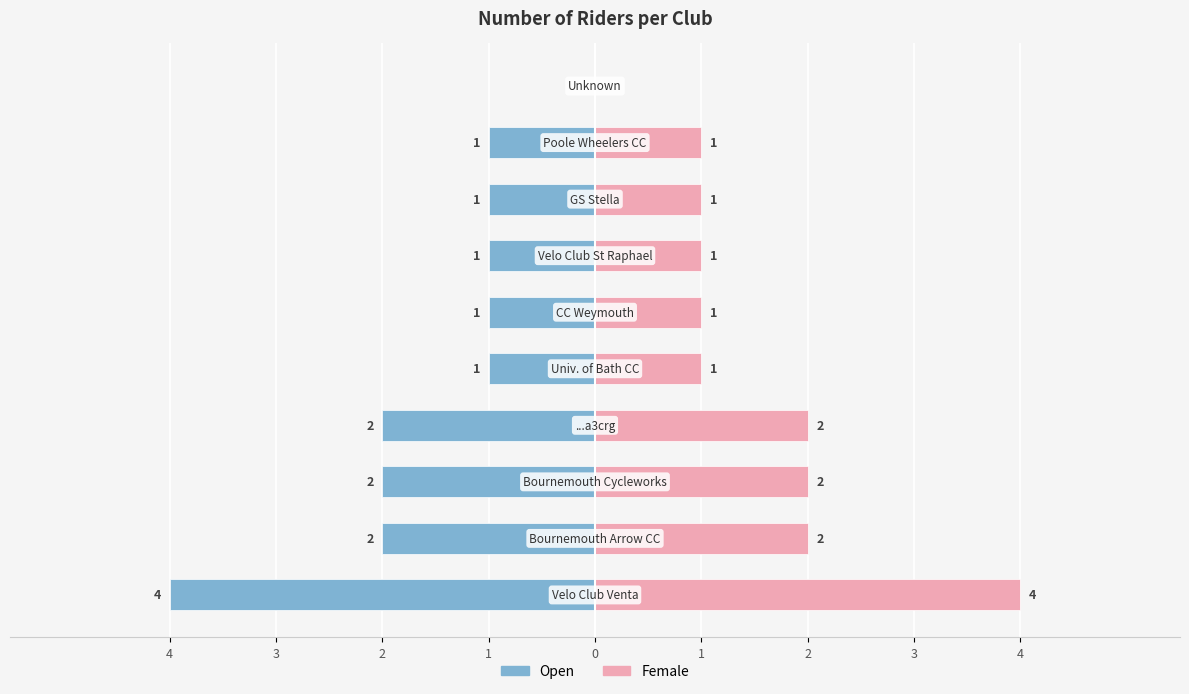

Are the bars grouped side by side (vs. stacked)?

Yes